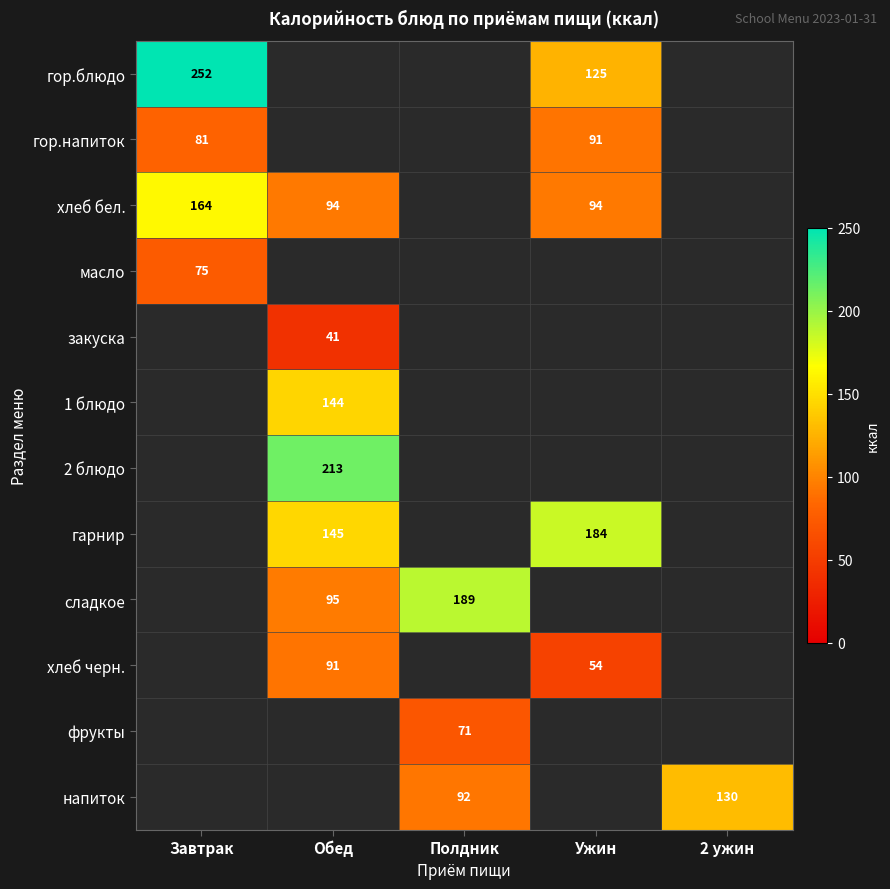

Is it true that хлеб черн. equals 17 at Ужин?

False